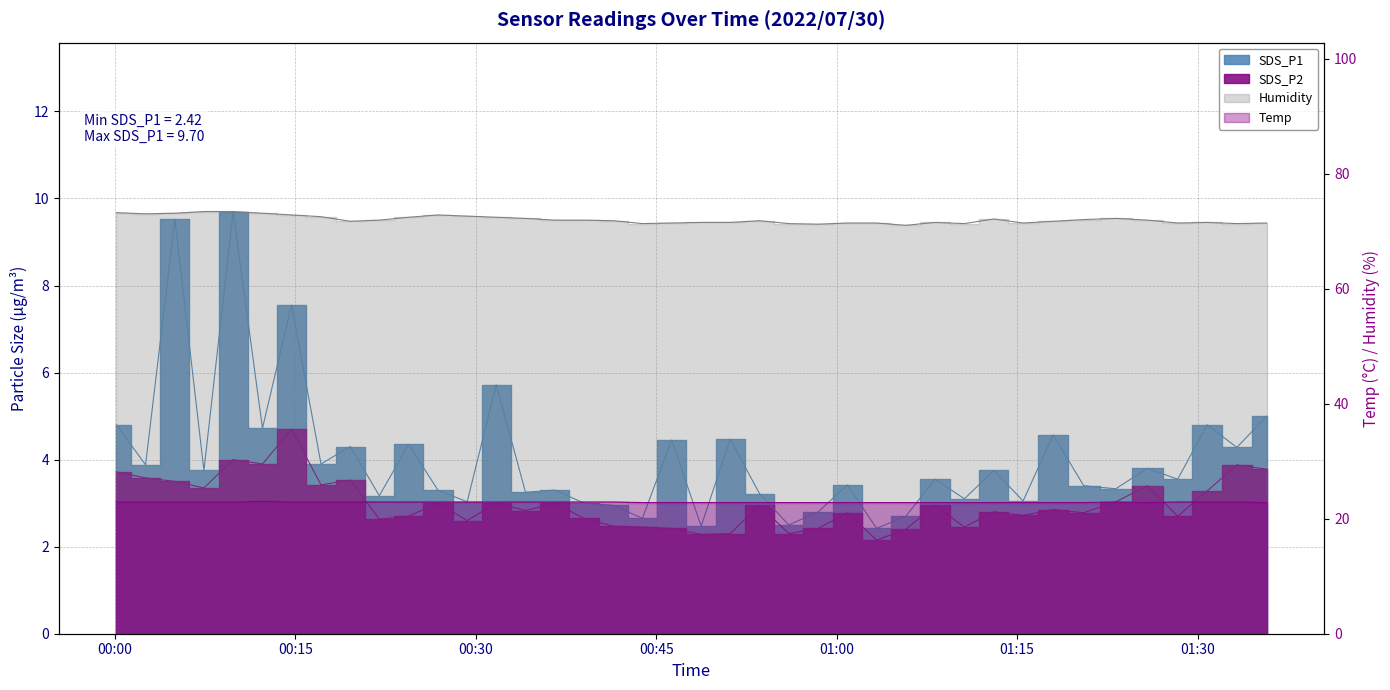

Where is SDS_P1 nearest to the value 6?

00:31